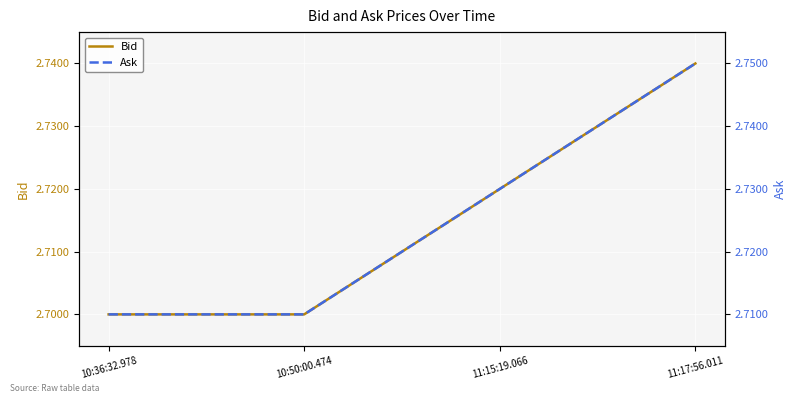

The value of Bid at 11:15:19.066 is 2.7. True or false?

True